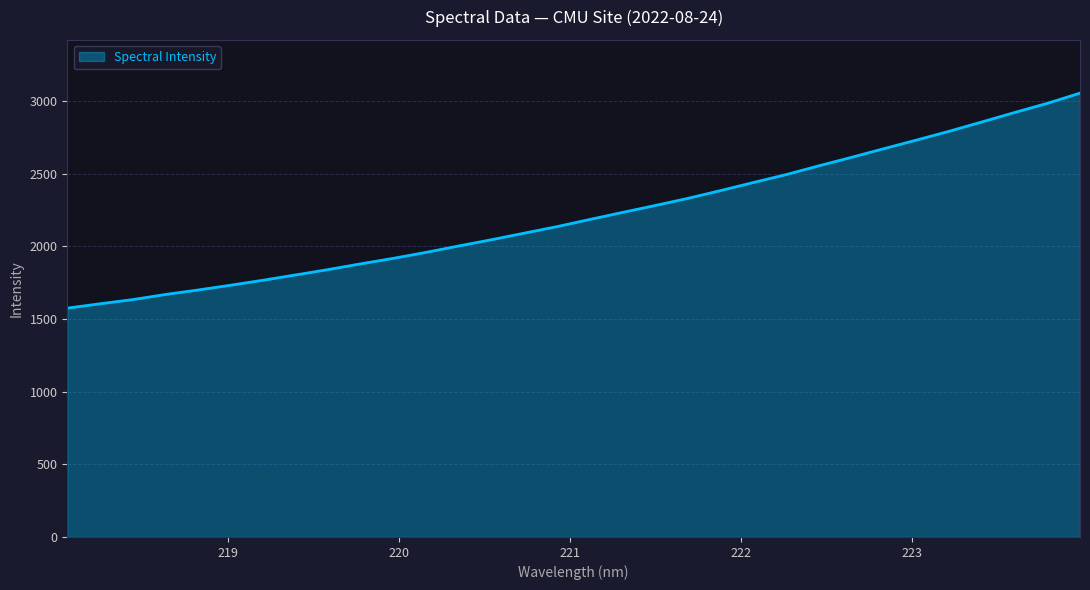

Does the chart display data point markers on the line(s)?

No